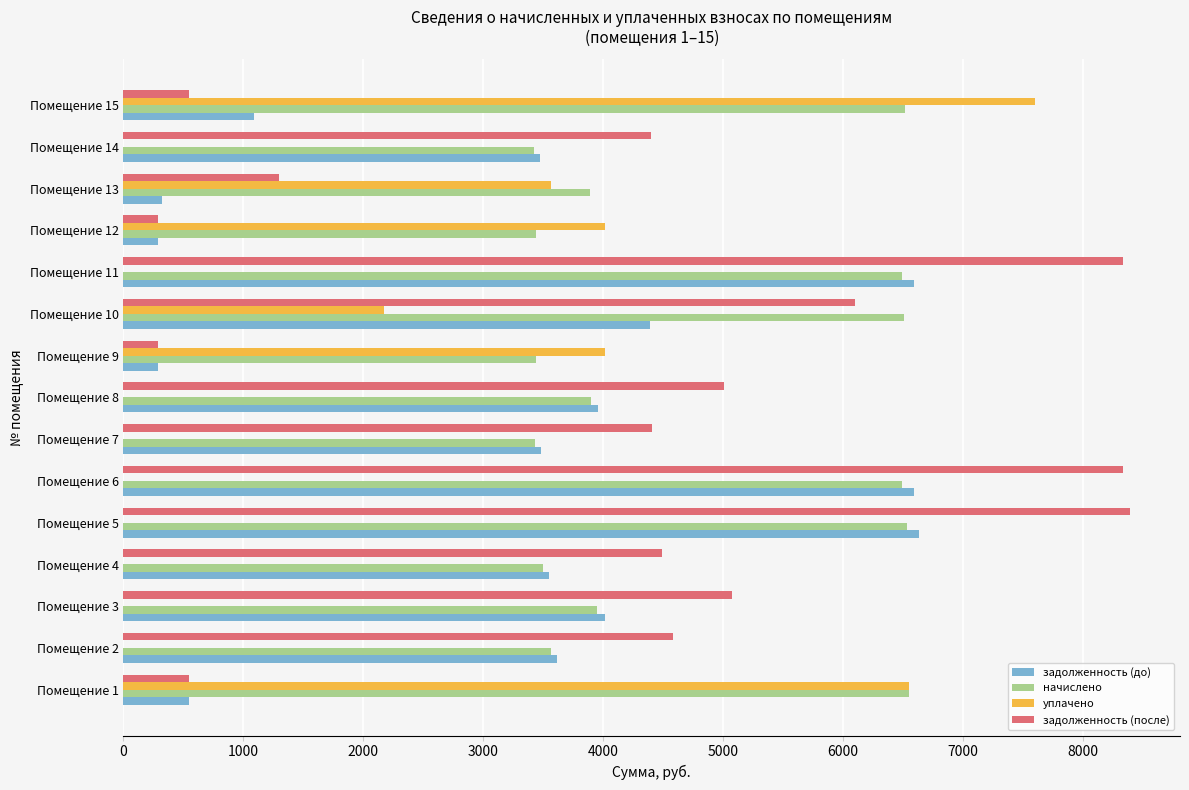

What are all the series names shown in the legend?

задолженность (до), начислено, уплачено, задолженность (после)